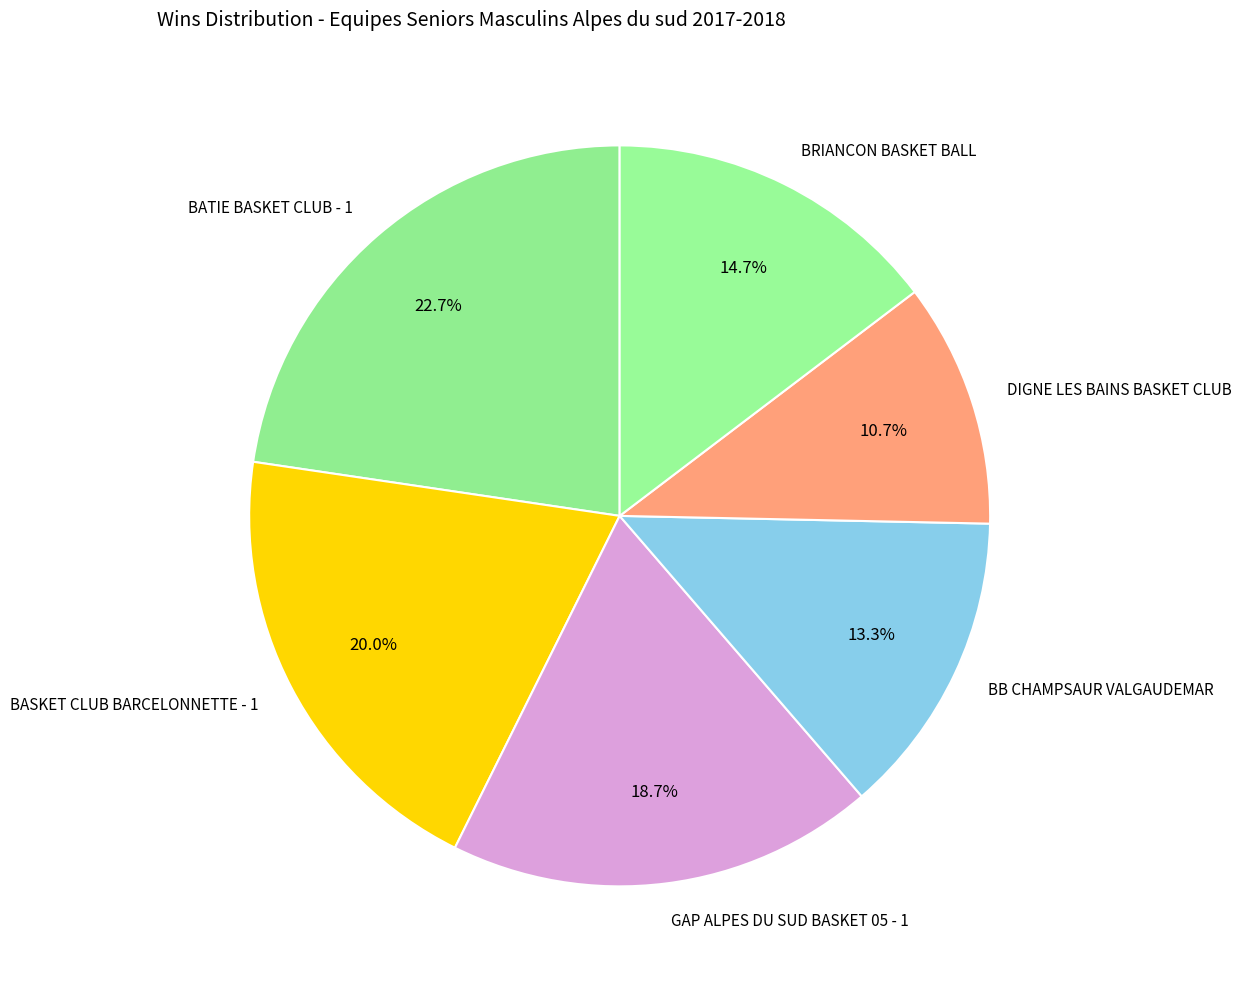

Is there a majority slice in this chart?

No